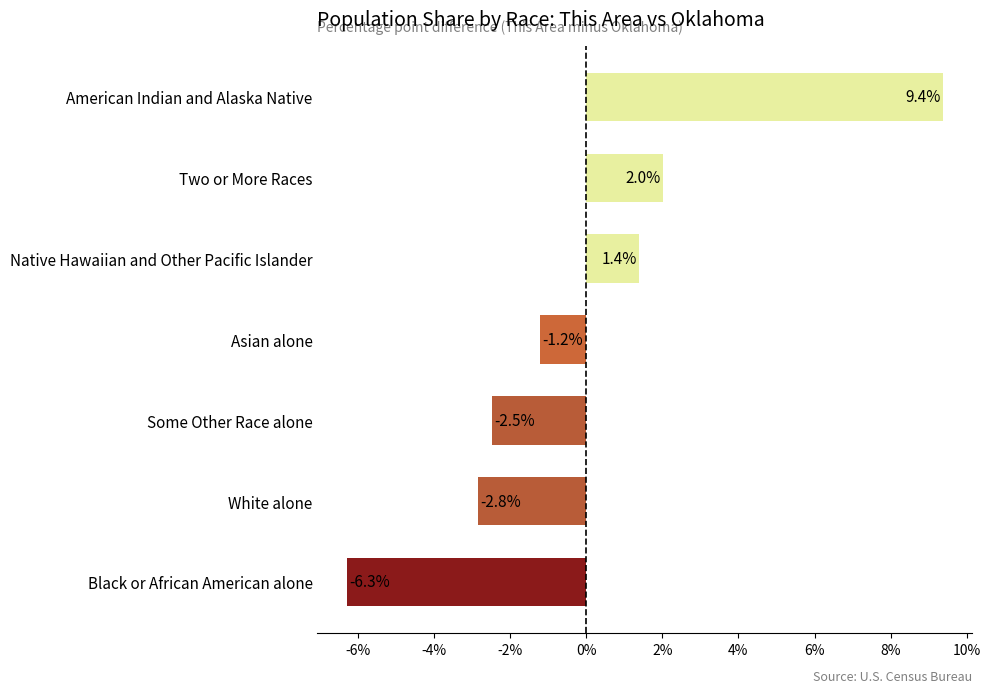

What is the change in value from Asian alone to Native Hawaiian and Other Pacific Islander?

+2.6